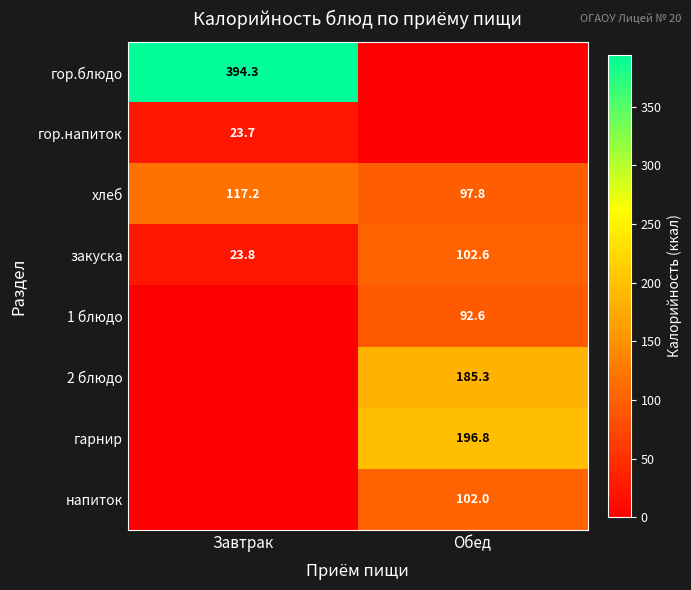

Is it true that 2 блюдо equals 50.9 at Обед?

False